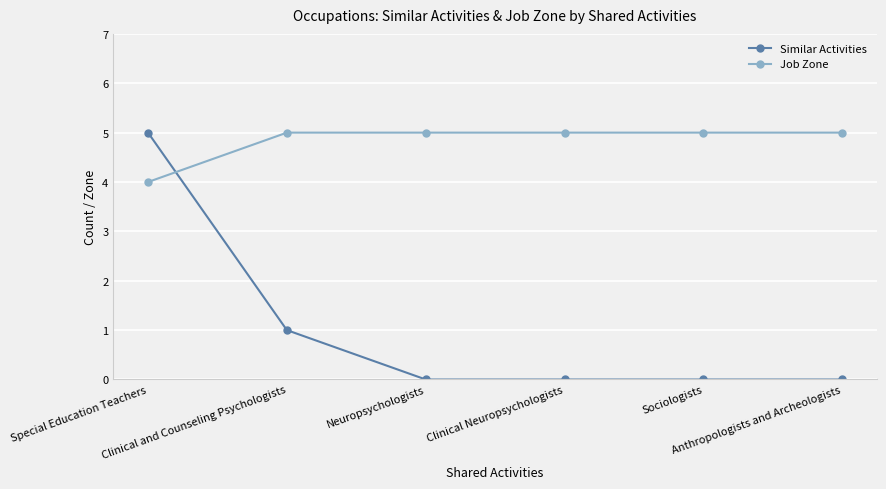

How many distinct data groups are displayed?

2